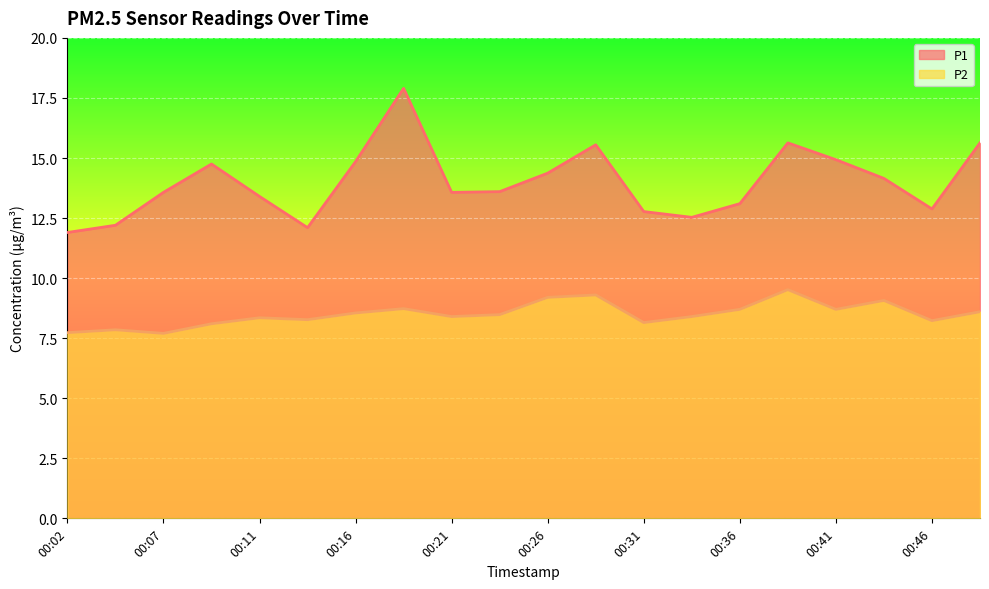

True or false: P2 and P1 intersect in this chart.

False